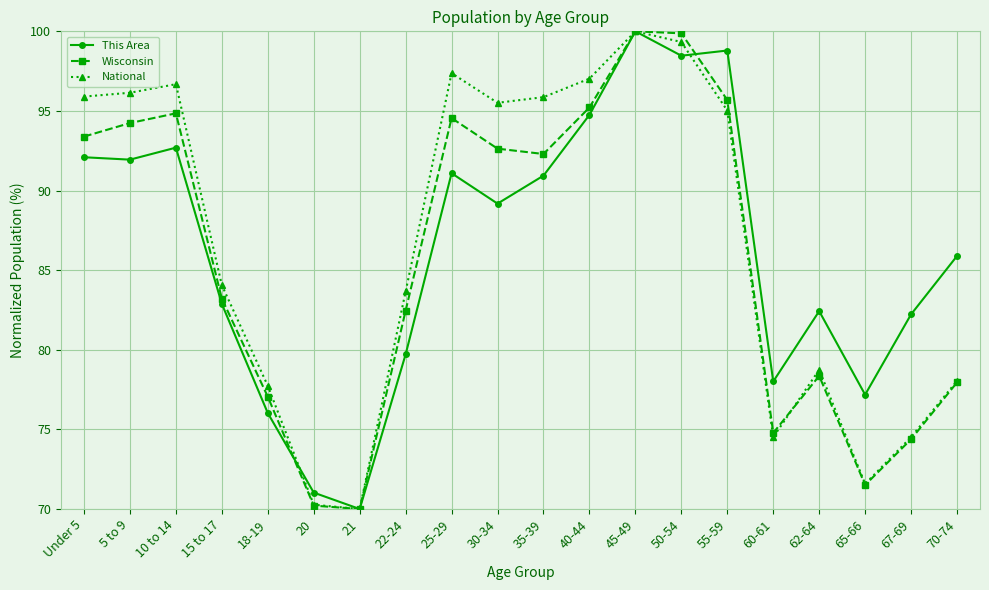

Where does the Wisconsin series first go above 92?

Under 5